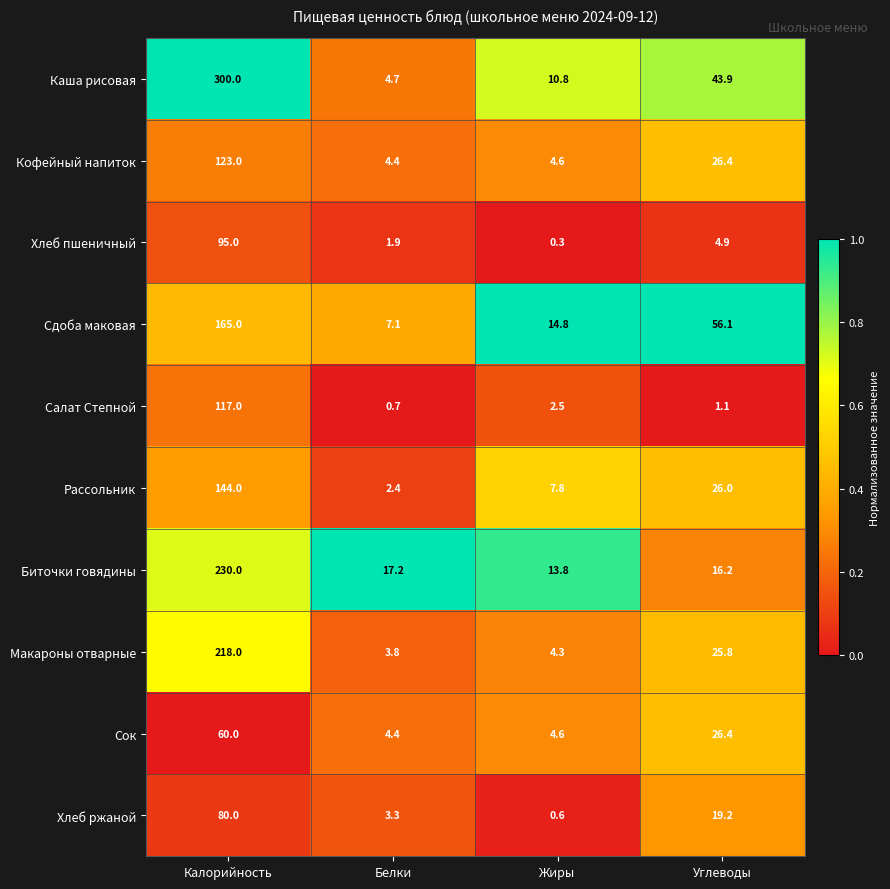

What is the difference between the highest and lowest values at Углеводы?

55.0